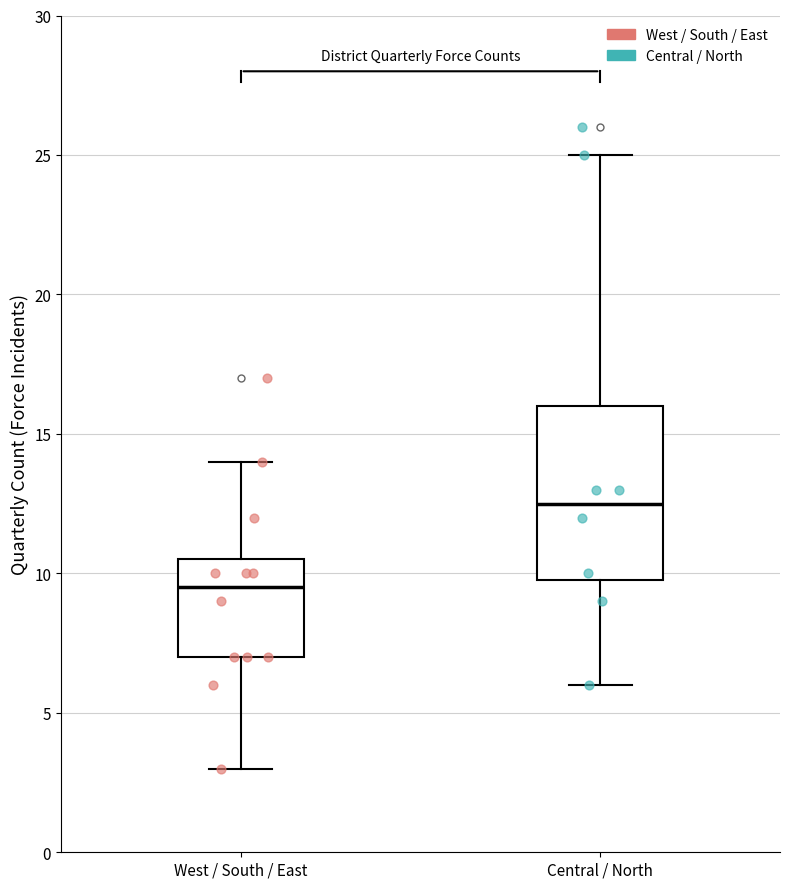

Reading left to right, transcribe this box plot: for each box, give where its median line is, the range the box spans, and where its two whiskers end, as read against the y-axis. The values are not printed on the chart, so give them approximately, as read against the axis.

West / South / East: median 9.5, box 7.0 to 10.5, whiskers 3.0 to 14.0
Central / North: median 12.5, box 10.0 to 16.0, whiskers 6.0 to 25.0